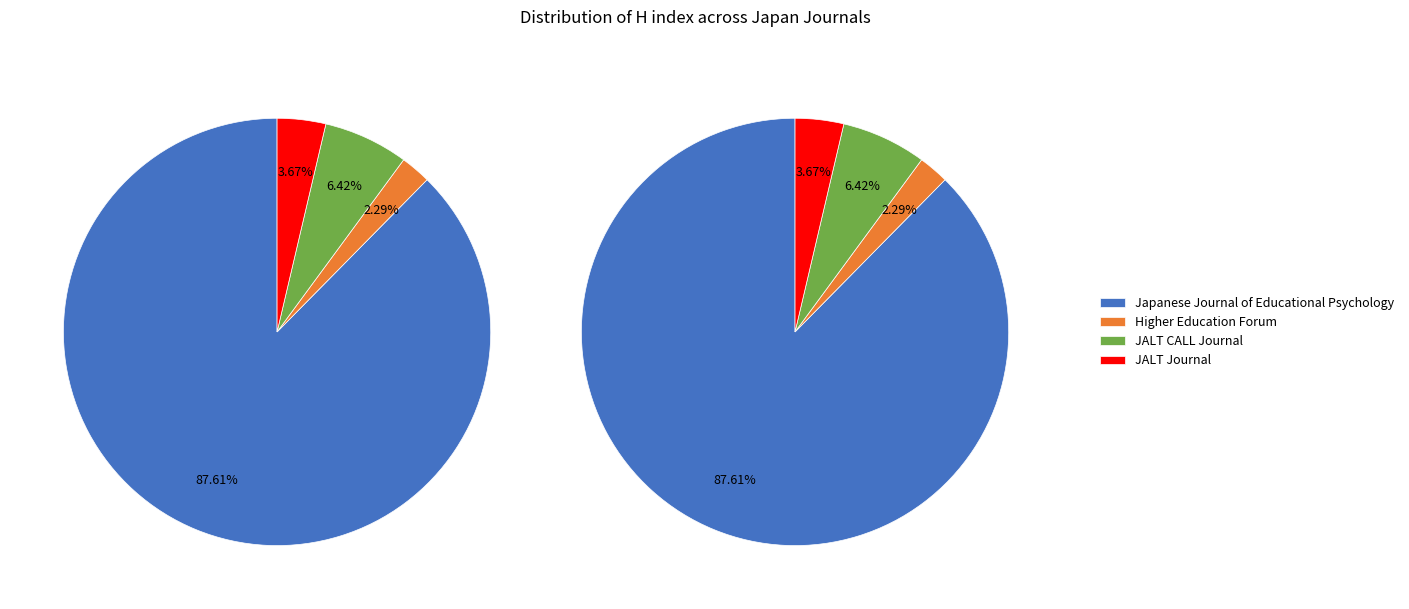

To the nearest percent, what is the average slice percentage?

25%